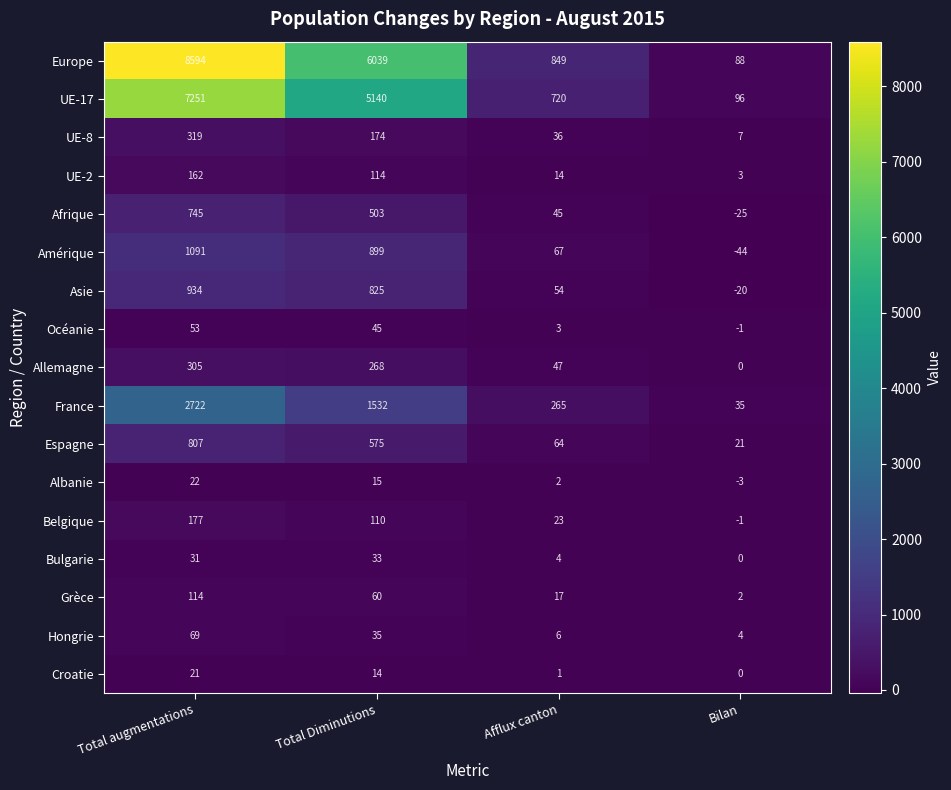

At which label is Océanie closest to 26?

Total Diminutions